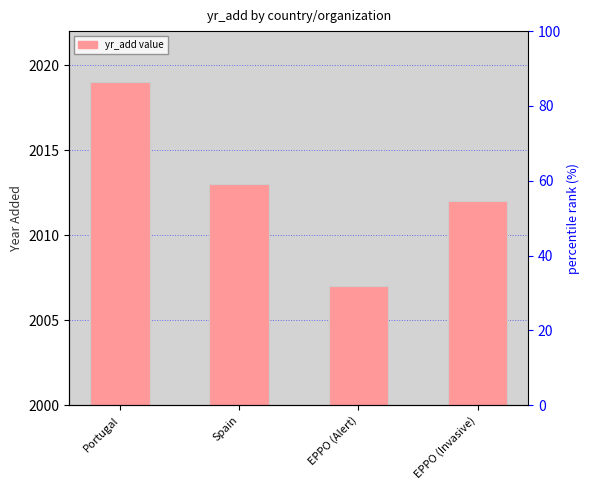

List the labels in order of value, largest first.

Portugal, Spain, EPPO (Invasive), EPPO (Alert)